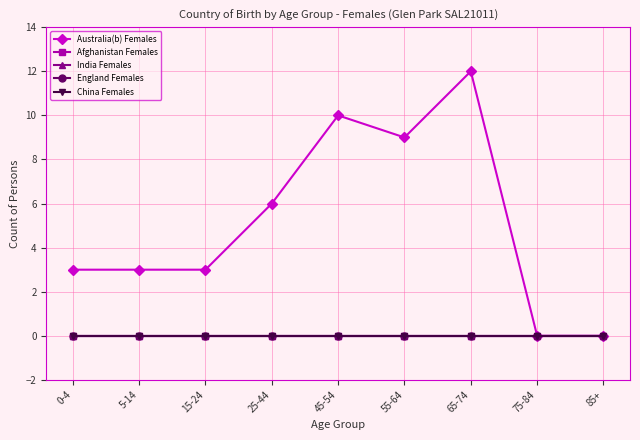

What is the total value across all series at 0-4?

3